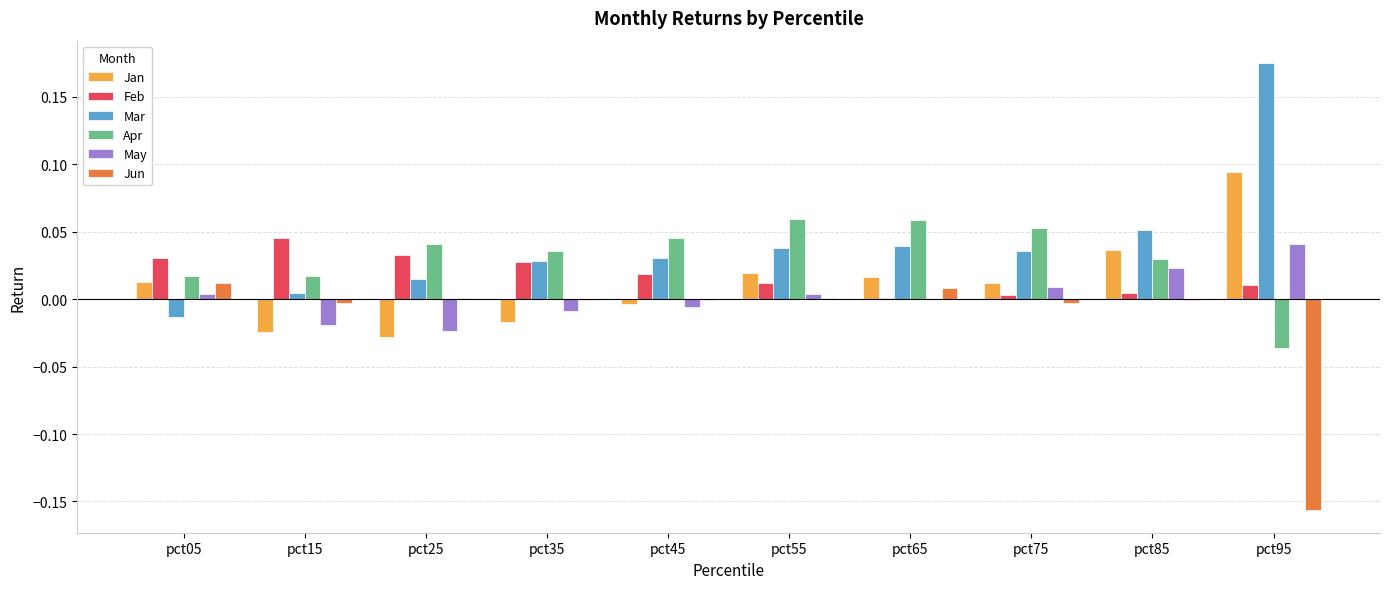

How many series are shown in this chart?

6